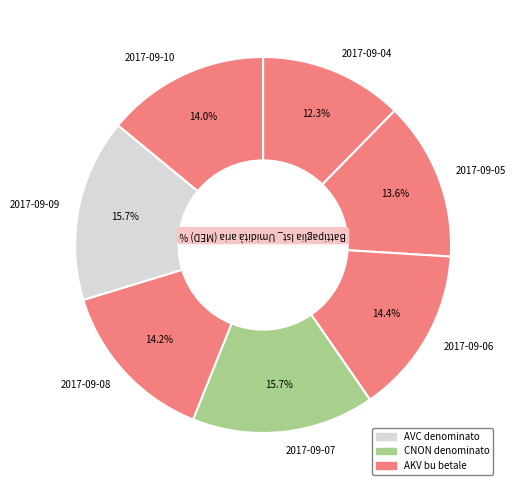

What percentage do 2017-09-08 and 2017-09-09 together represent?

29.9%